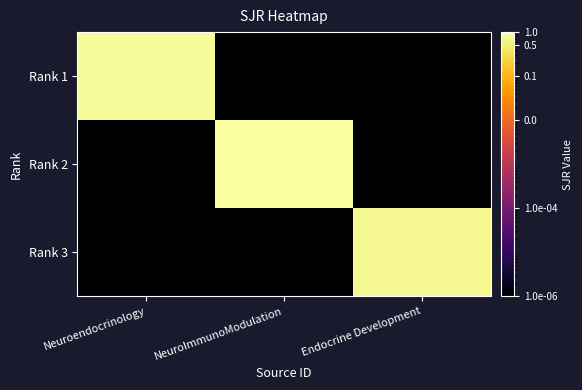

Reading left to right, list all the values displayed in this chart.

Rank 1: Neuroendocrinology=0.8	NeuroImmunoModulation=0.0	Endocrine Development=0.0
Rank 2: Neuroendocrinology=0.0	NeuroImmunoModulation=0.9	Endocrine Development=0.0
Rank 3: Neuroendocrinology=0.0	NeuroImmunoModulation=0.0	Endocrine Development=0.7